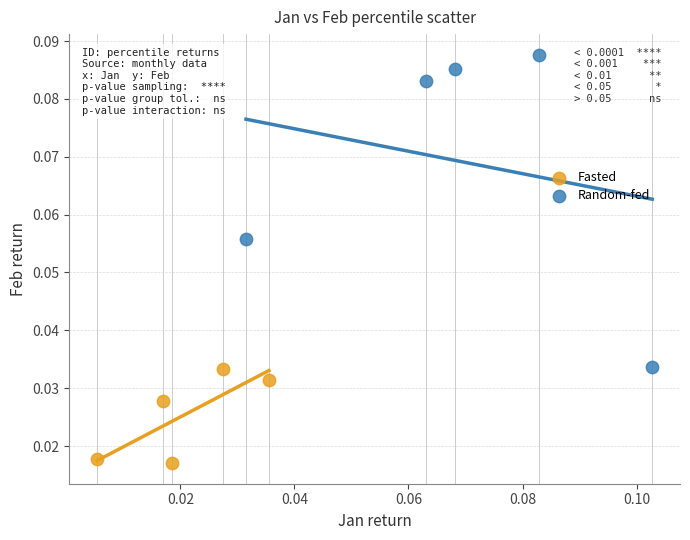

Which series reaches the minimum Y coordinate?

Fasted